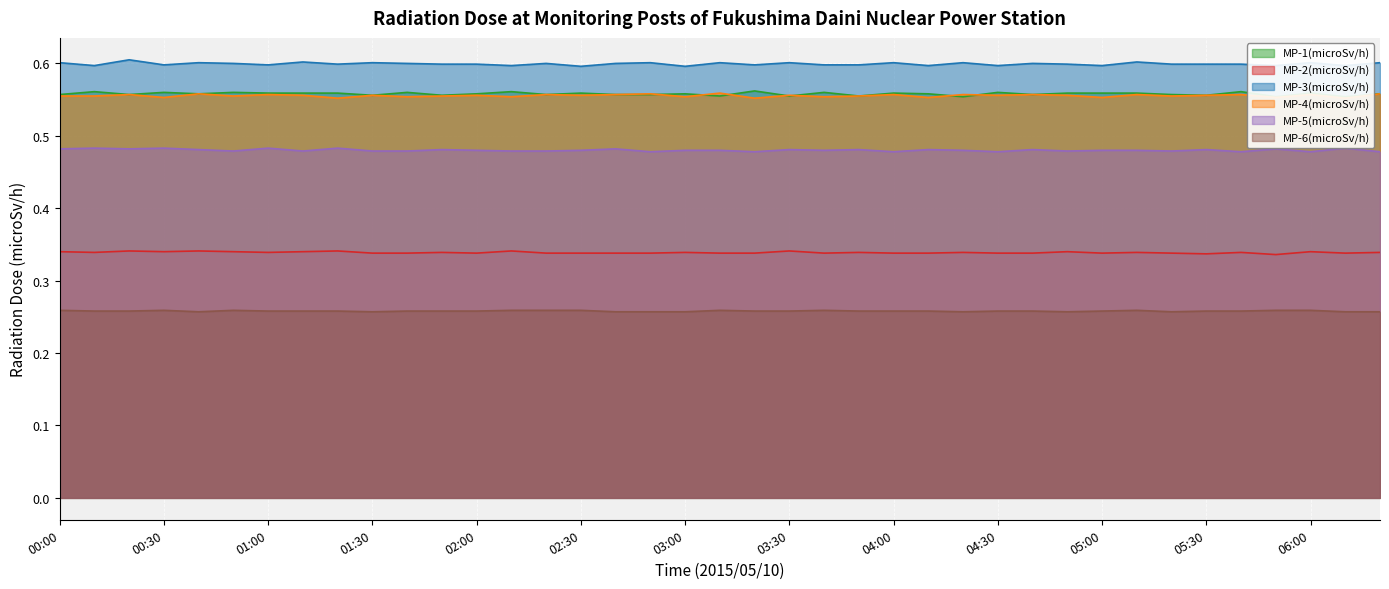

True or false: MP-1(microSv/h) and MP-6(microSv/h) cross at least once.

False